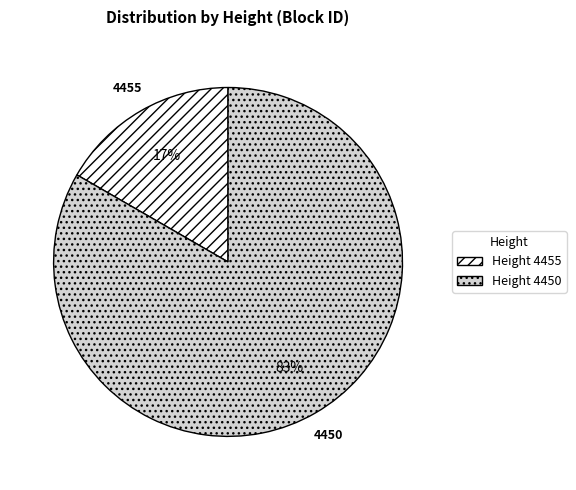

To the nearest percent, what percentage of the pie is Height 4455?

17%